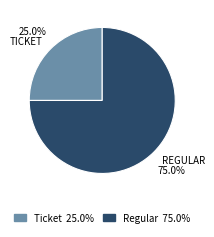

Is there any slice that represents more than half of the pie?

Yes